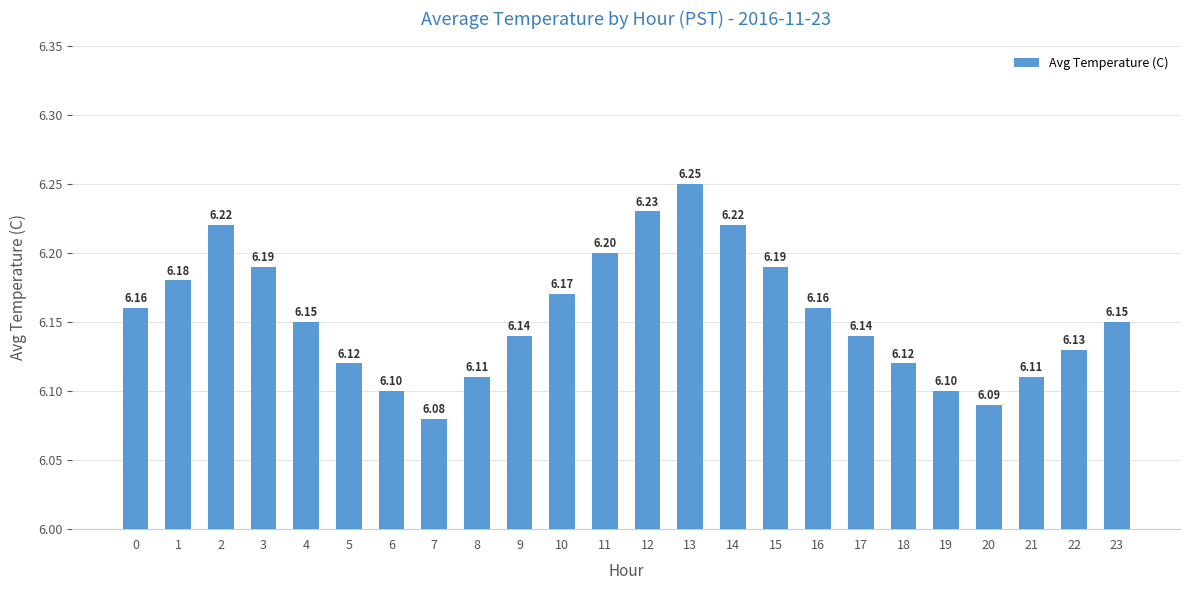

Which category has the highest value across all series?

13